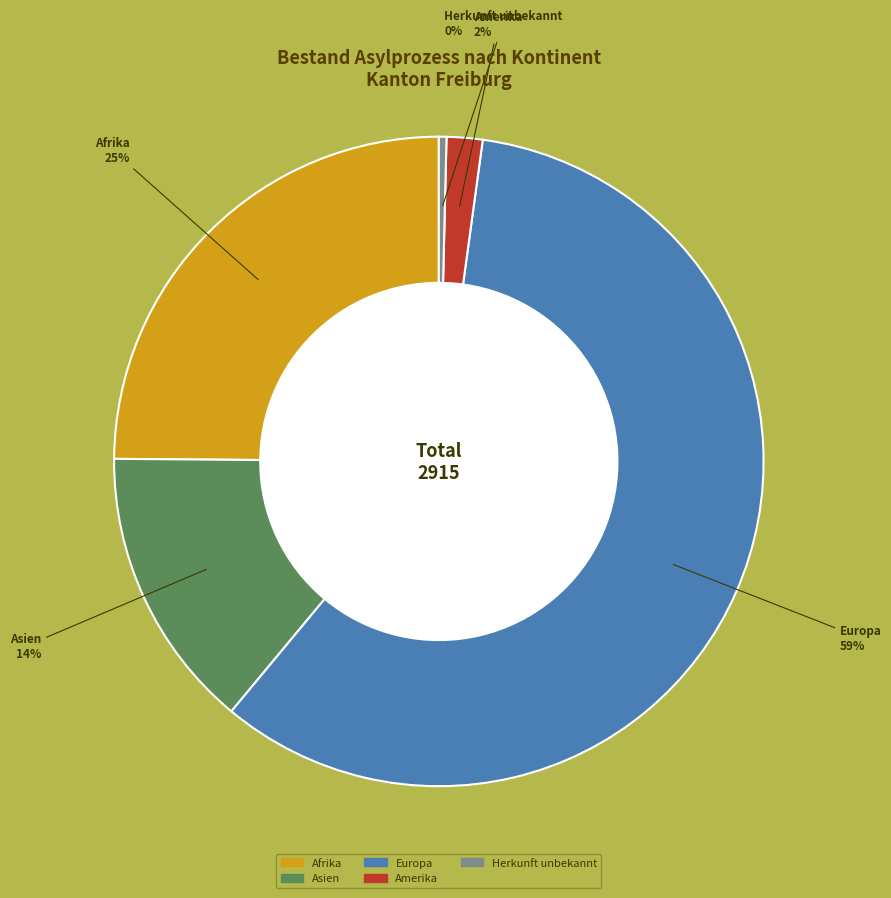

How many slices are in this pie chart?

5